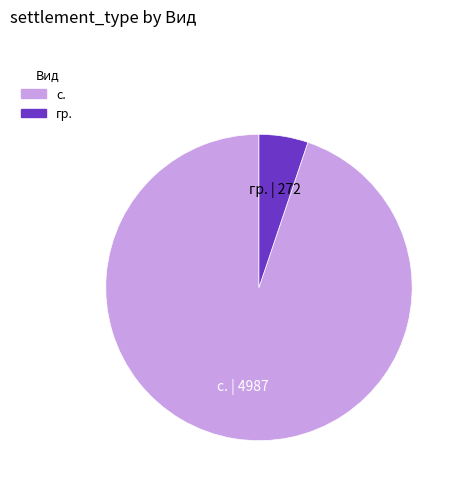

Combined, do с. and гр. account for over 50%?

Yes